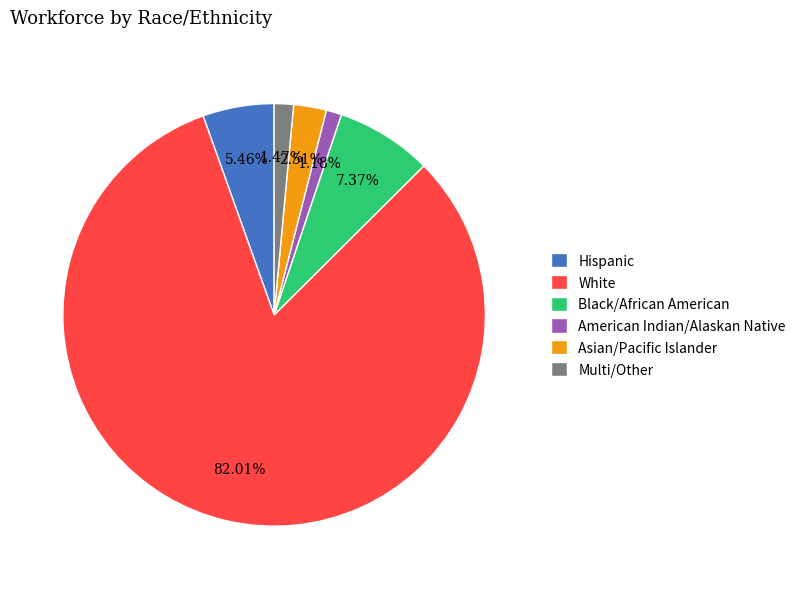

Count the number of slices in the pie.

6